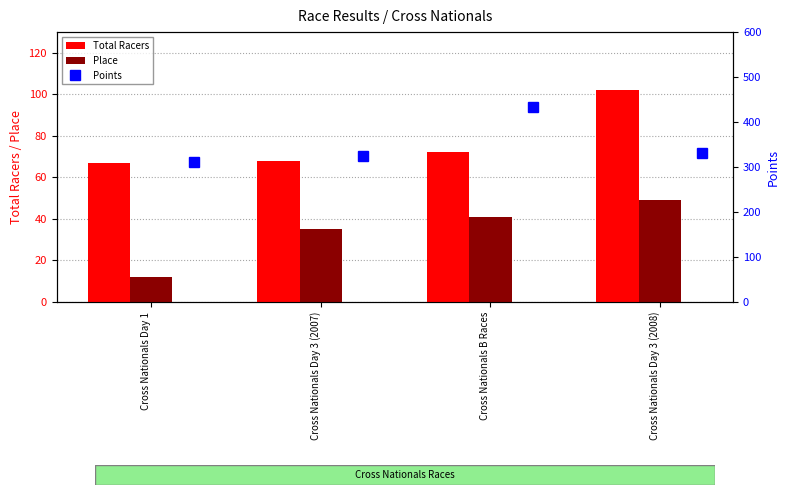

What is the difference between the maximum and minimum values in the Points series?

122.2